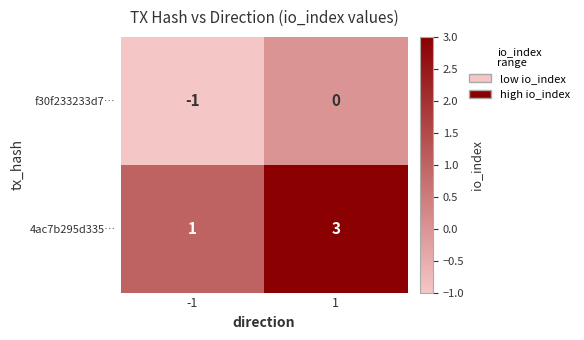

Is it true that f30f233233d7… equals 1 at 1?

False